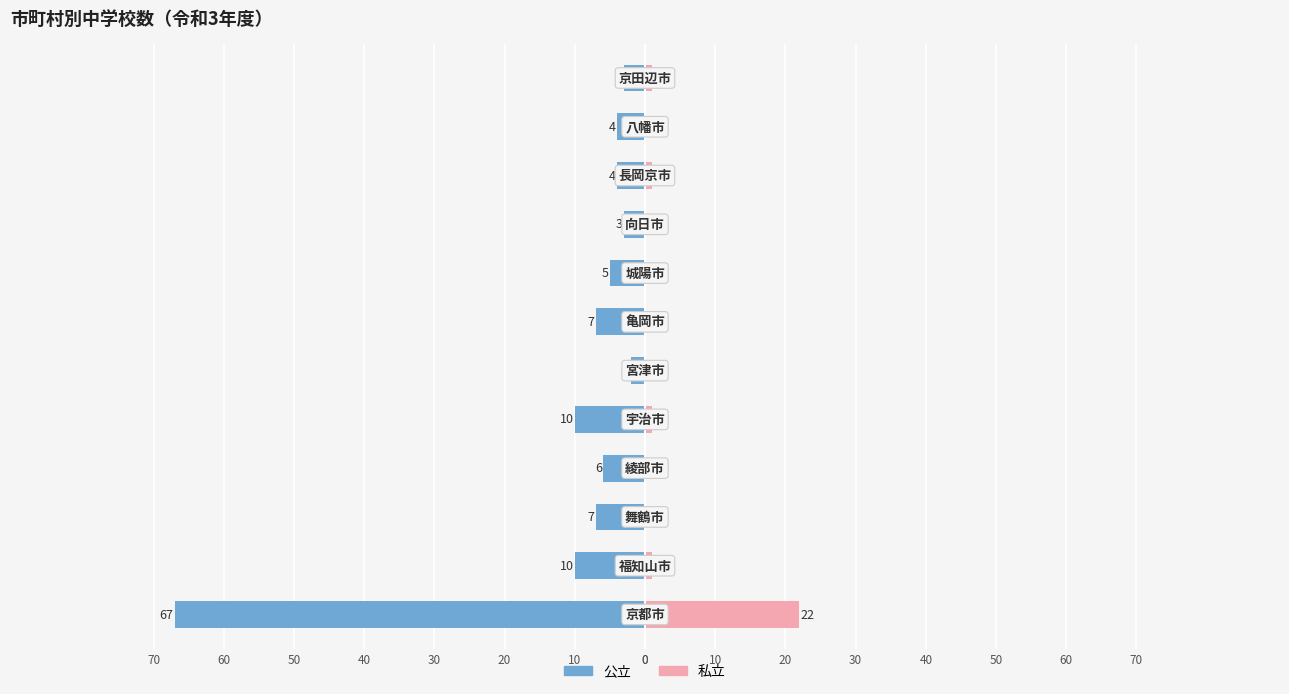

Reading left to right, transcribe all the data shown in this chart.

公立: -67	-10	-7	-6	-10	-2	-7	-5	-3	-4	-4	-3
私立: 22	1	0	0	1	0	0	0	0	1	0	1